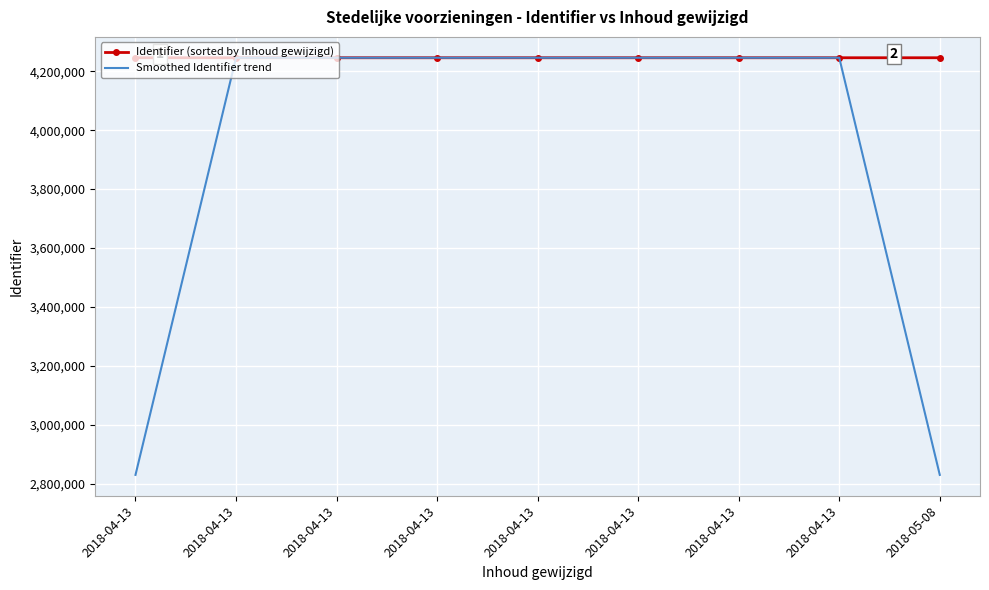

How many data points does each series have?

9